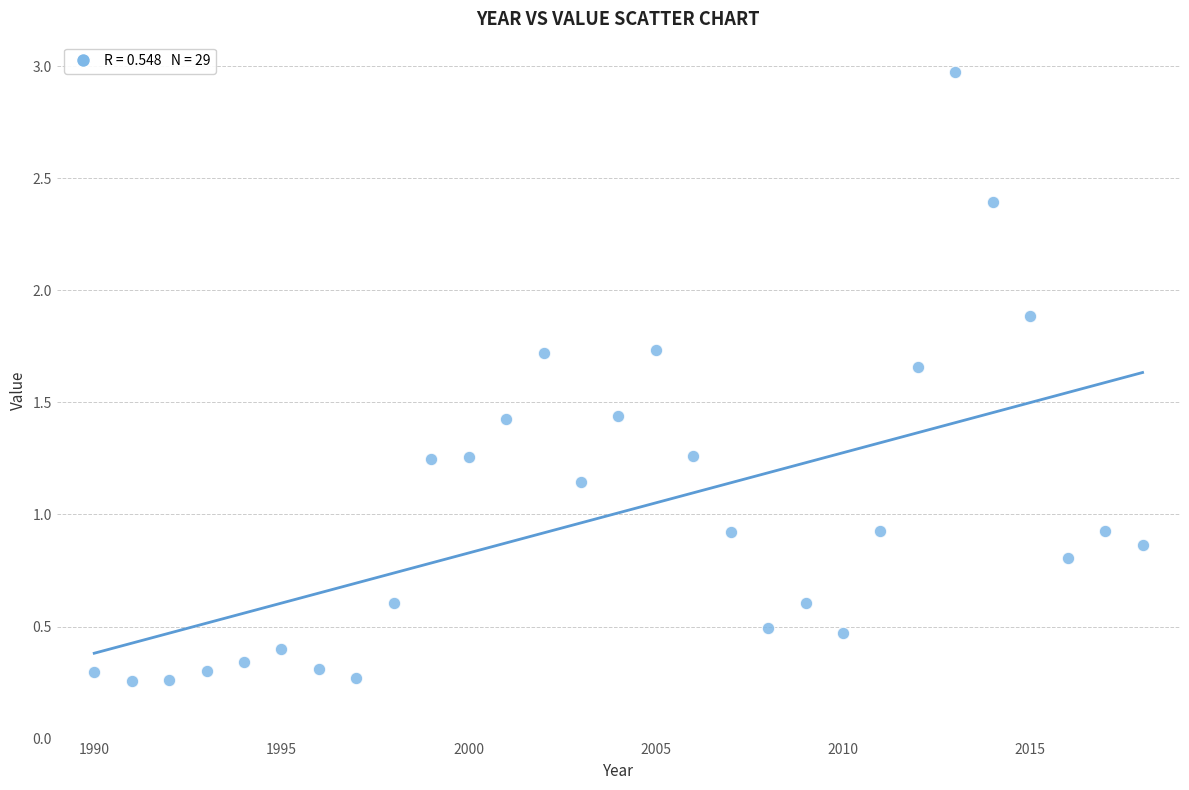

What is the range of Y values (max minus min)?

2.7